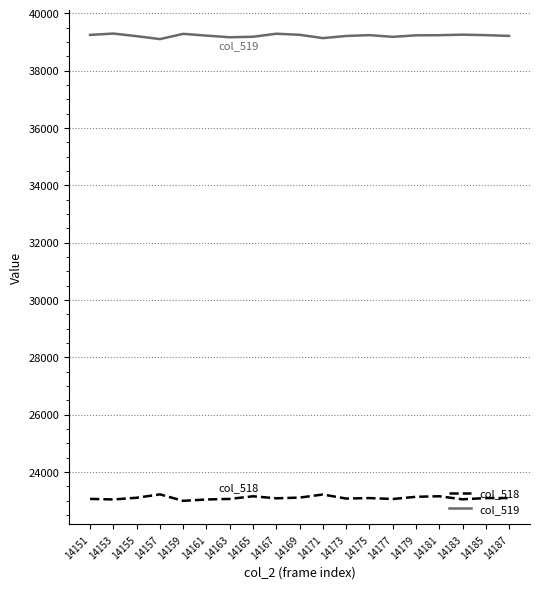

What is the difference between the second highest and minimum values in the col_518 series?

221